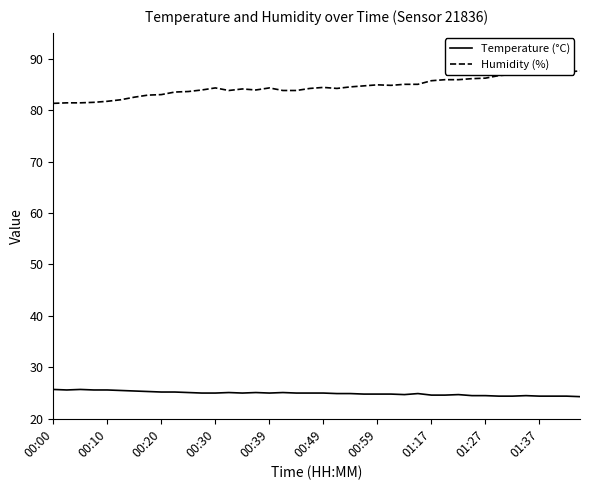

What is the smallest value displayed?

24.3